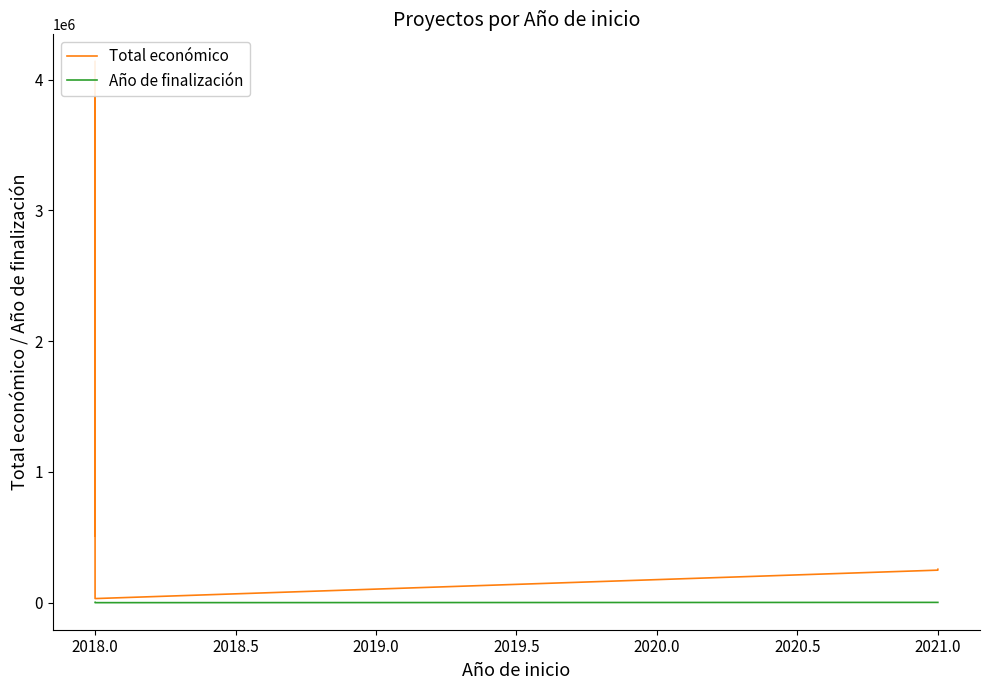

What is the spread (max minus min) of values at 2018.0?

31210